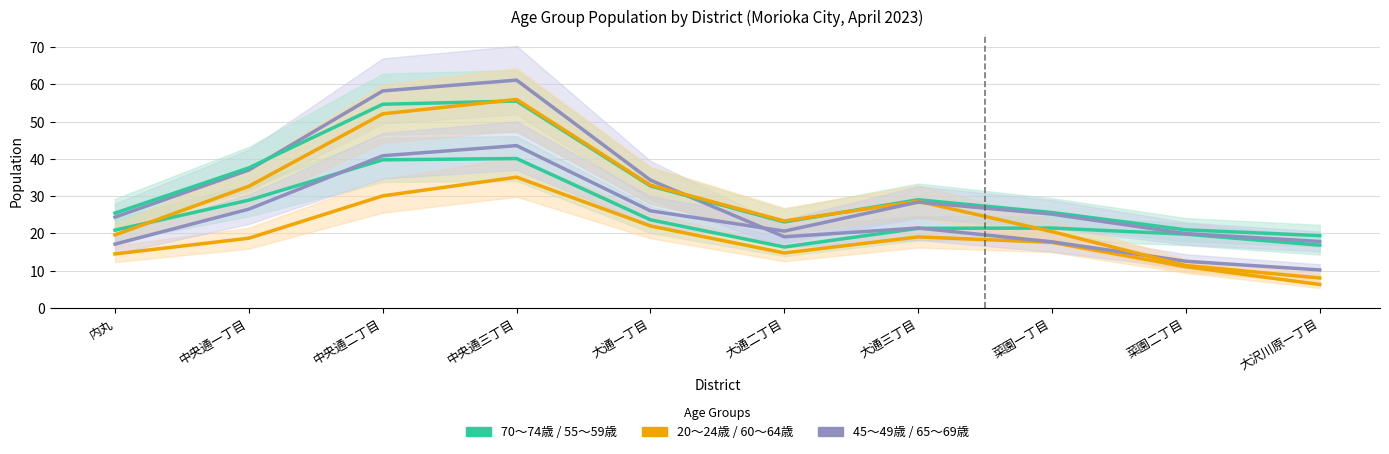

At how many categories does at least one series exceed 16?

10